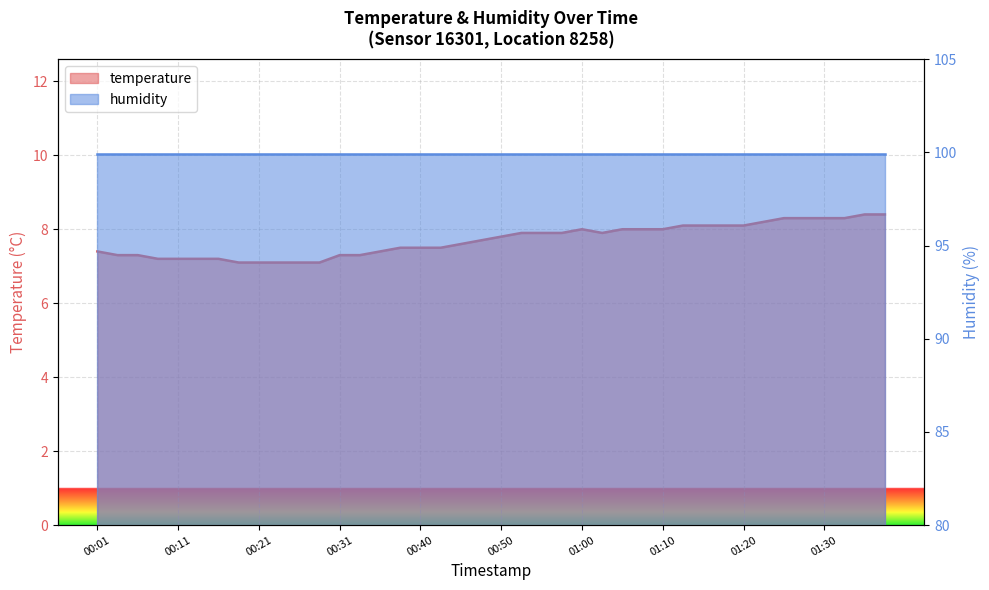

What is the label of the 35th point from the left?

01:25